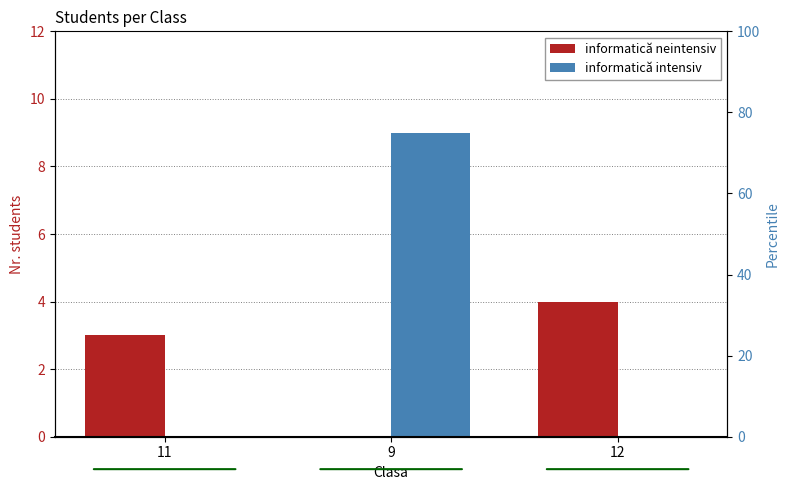

The value of informatică neintensiv at 12 is 4. True or false?

True